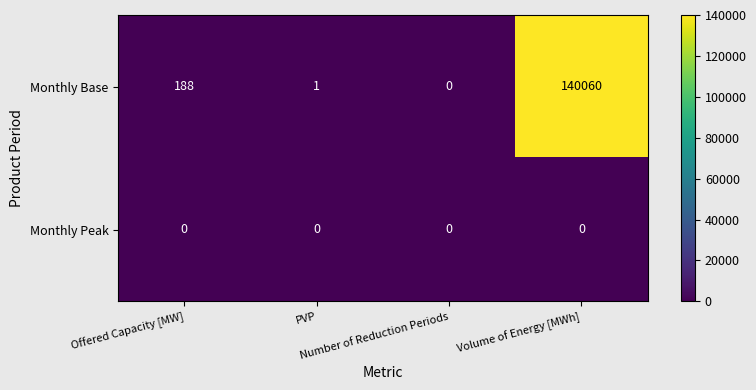

How many values in Monthly Base are above zero?

3